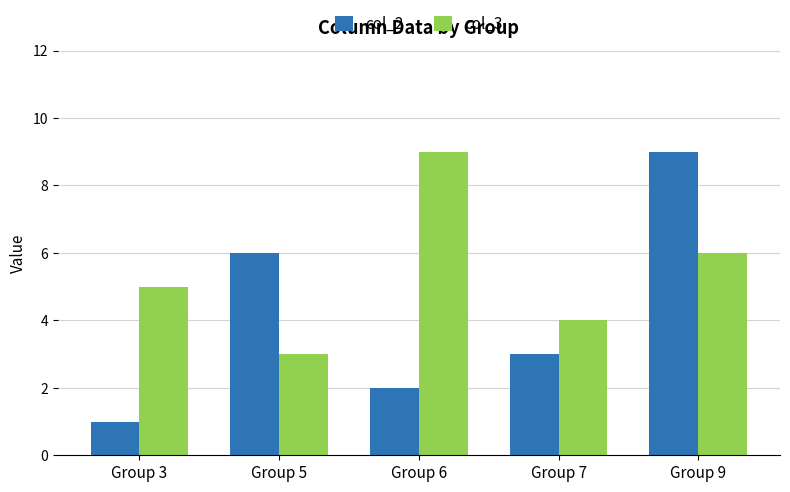

What is the difference between the maximum and minimum values in the col_3 series?

6